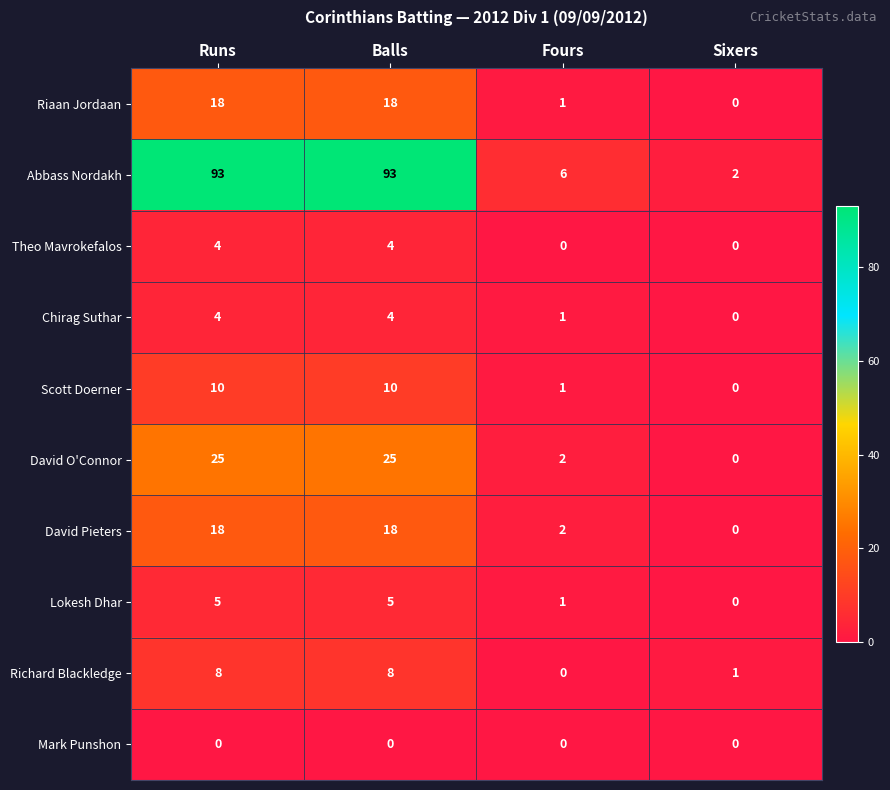

What is the difference between the maximum and minimum values in the Chirag Suthar series?

4